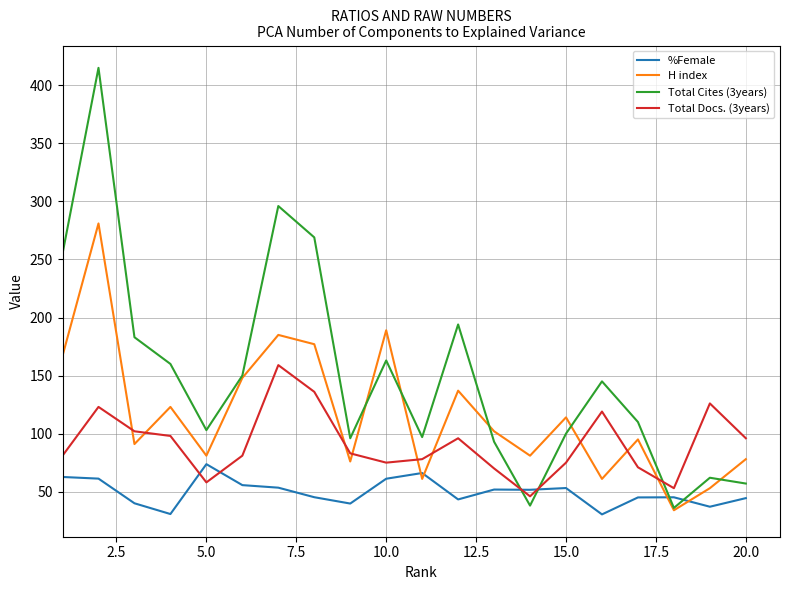

Which series has the largest total across all categories?

Total Cites (3years)